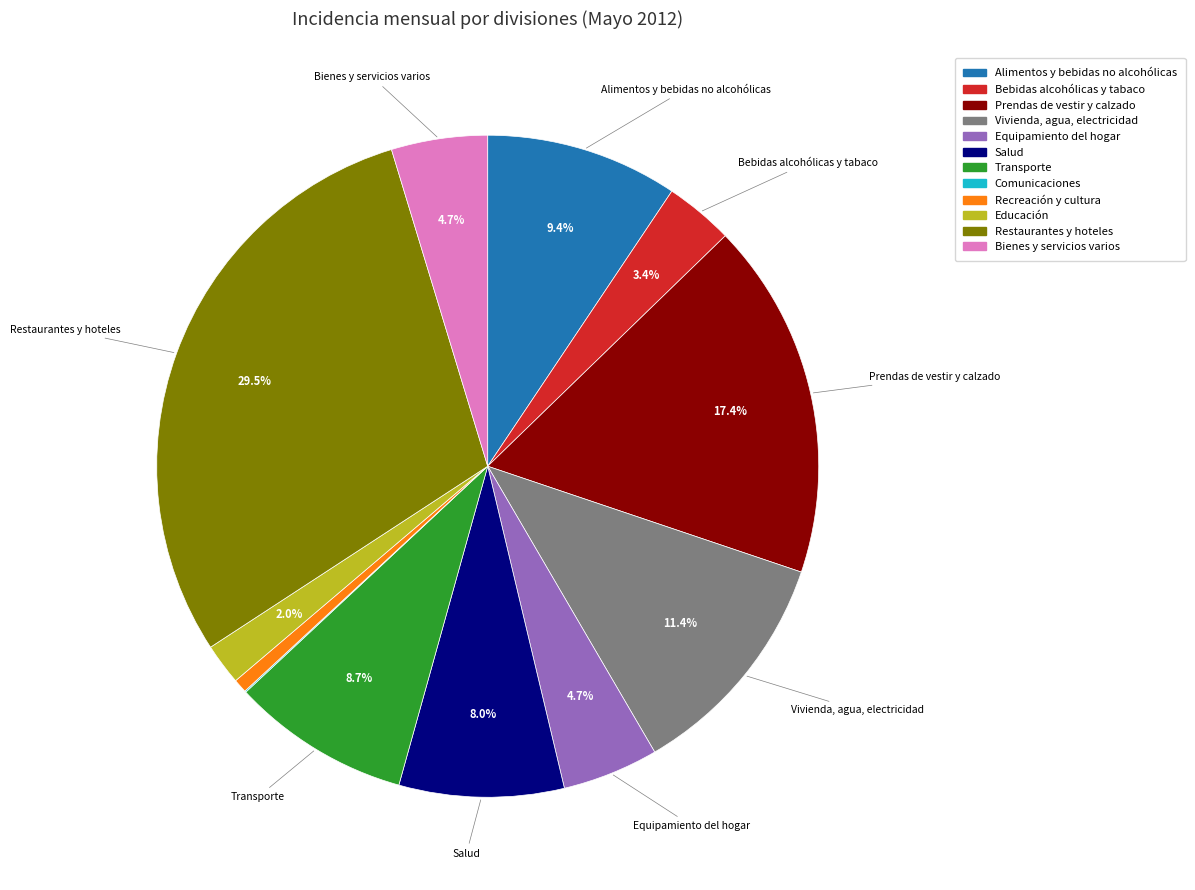

True or false: Bebidas alcohólicas y tabaco accounts for 3% of the total.

True